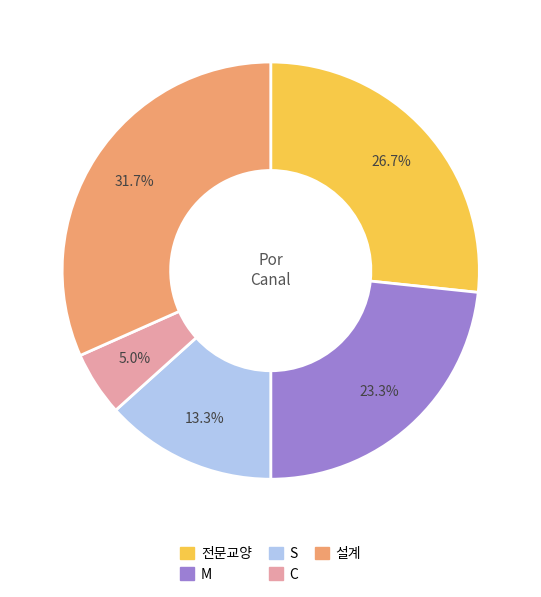

Count the number of slices in the pie.

5